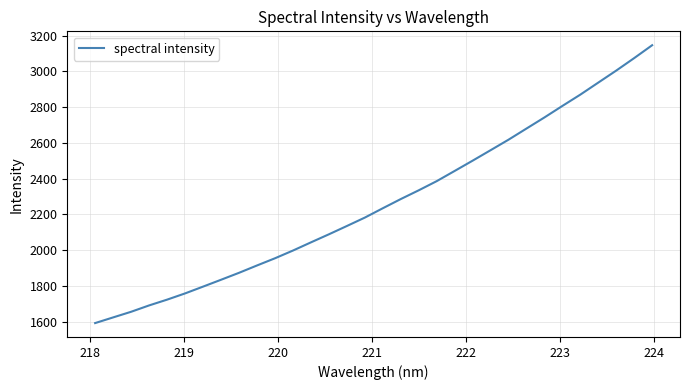

What is the greatest value displayed?

3146.4